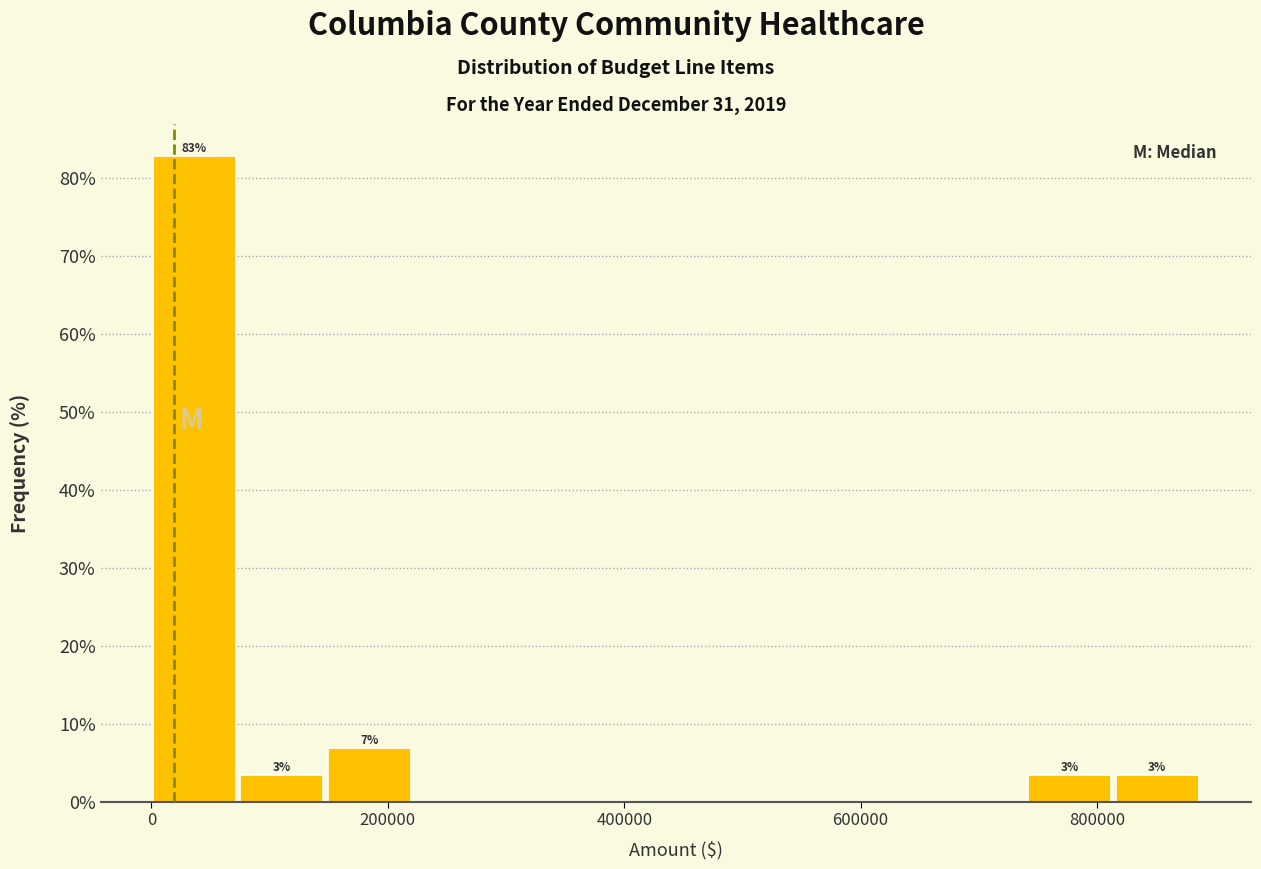

Around what value on the x-axis is the tallest bar? Give the approximate position of its centre, as read against the axis.

40000